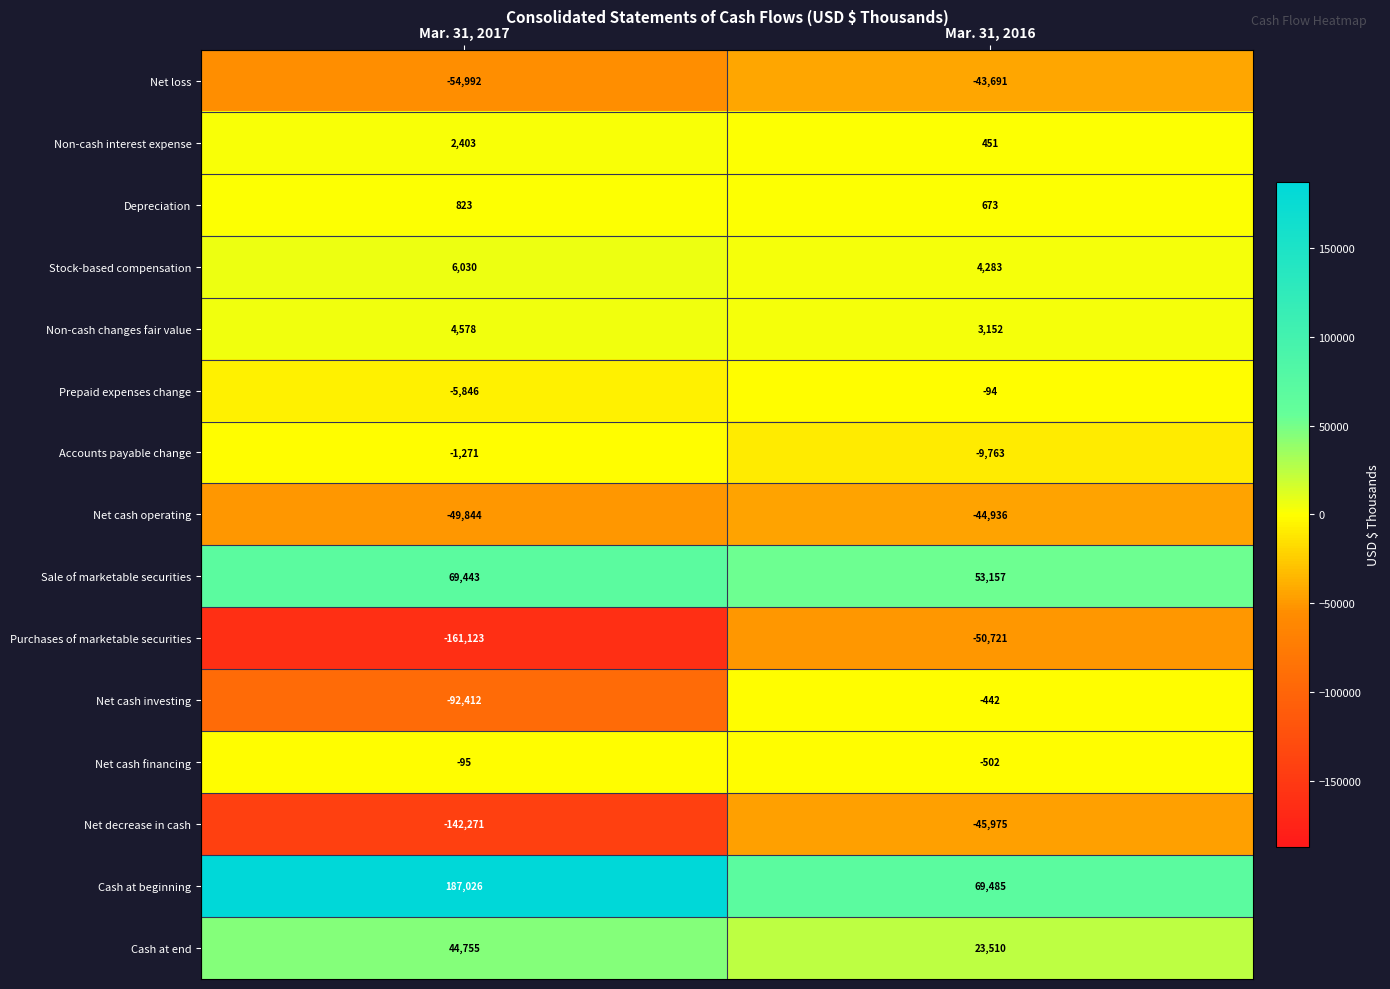

Reading left to right, list all the values displayed in this chart.

Net loss: -54992	-43691
Non-cash interest expense: 2403	451
Depreciation: 823	673
Stock-based compensation: 6030	4283
Non-cash changes fair value: 4578	3152
Prepaid expenses change: -5846	-94
Accounts payable change: -1271	-9763
Net cash operating: -49844	-44936
Sale of marketable securities: 69443	53157
Purchases of marketable securities: -161123	-50721
Net cash investing: -92412	-442
Net cash financing: -95	-502
Net decrease in cash: -142271	-45975
Cash at beginning: 187026	69485
Cash at end: 44755	23510